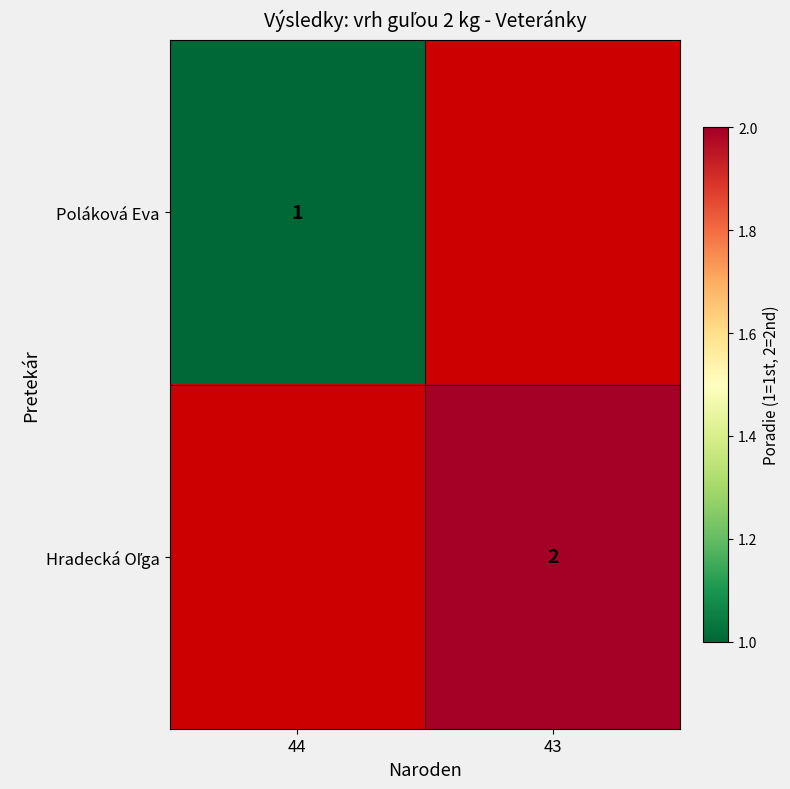

Is it true that Poláková Eva equals 2 at 44?

False